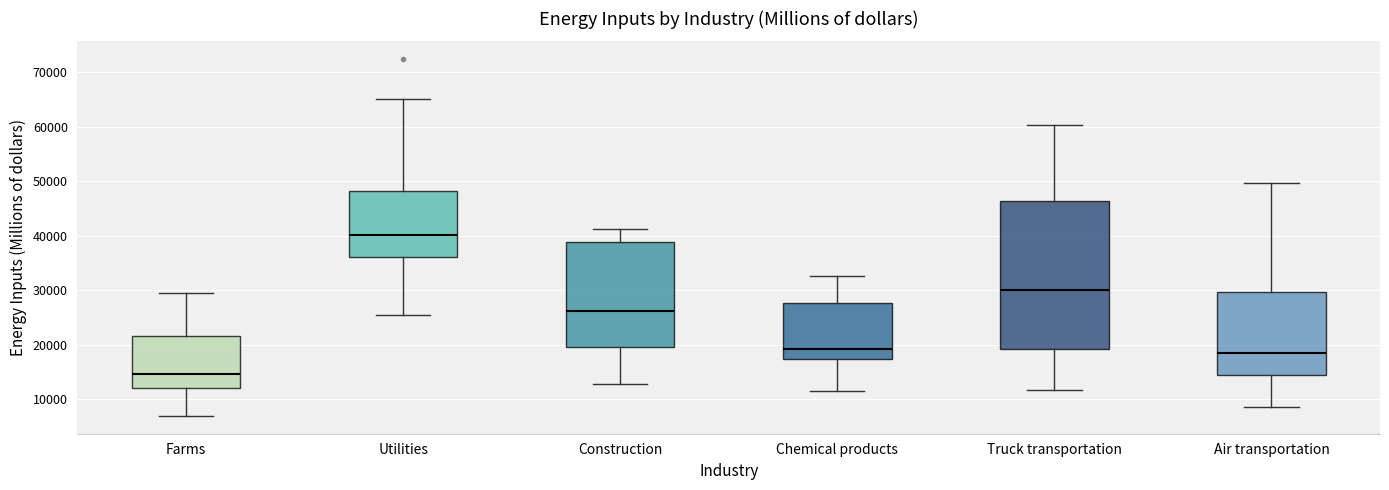

Reading left to right, read every box against the y-axis: the position of its median line, the range the box covers, and the ends of its whiskers. The values are not printed on the chart, so give them approximately, as read against the axis.

Farms: median 15000, box 12000 to 22000, whiskers 7000 to 29000
Utilities: median 40000, box 36000 to 48000, whiskers 25000 to 65000
Construction: median 26000, box 20000 to 39000, whiskers 13000 to 41000
Chemical products: median 19000, box 17000 to 28000, whiskers 12000 to 33000
Truck transportation: median 30000, box 19000 to 46000, whiskers 12000 to 60000
Air transportation: median 19000, box 14000 to 30000, whiskers 9000 to 50000